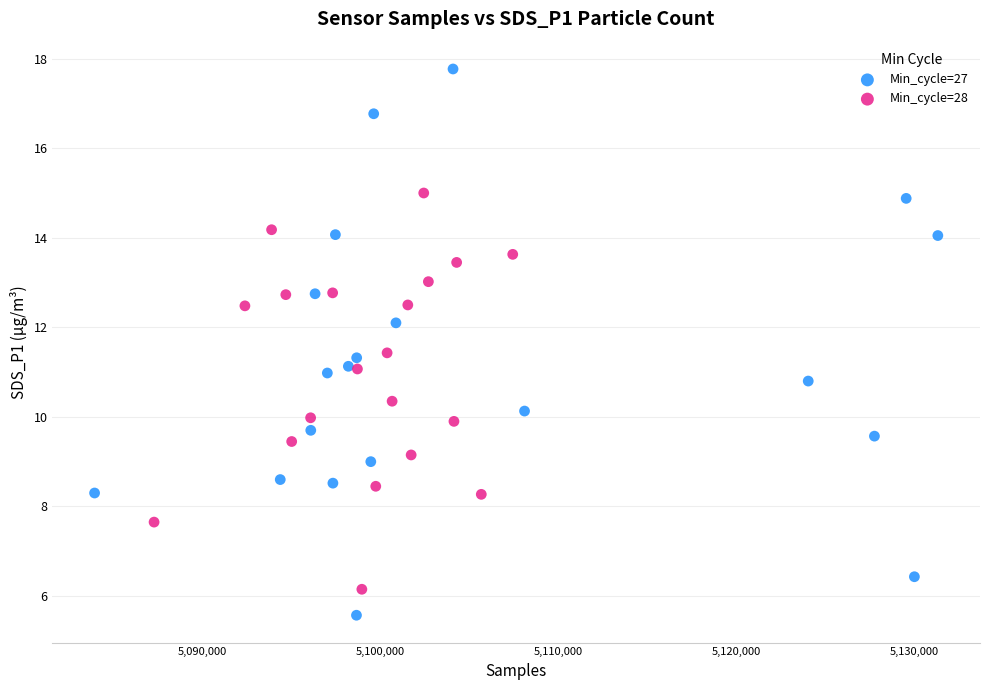

What are all the series names shown in the legend?

Min_cycle=27, Min_cycle=28